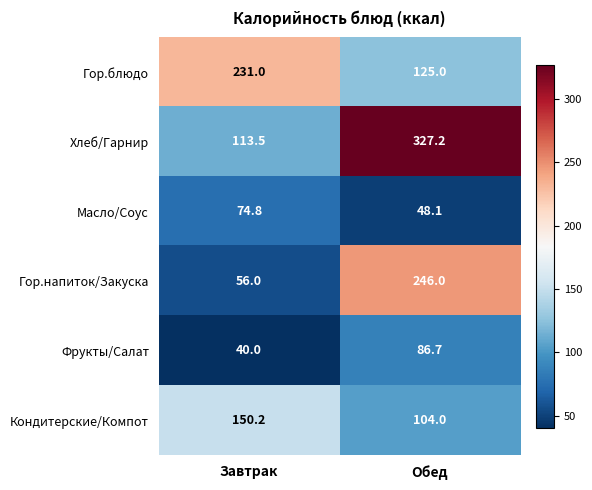

Reading right to left, list all the values displayed in this chart.

Гор.блюдо: Обед=125.0	Завтрак=231.0
Хлеб/Гарнир: Обед=327.2	Завтрак=113.5
Масло/Соус: Обед=48.1	Завтрак=74.8
Гор.напиток/Закуска: Обед=246.0	Завтрак=56.0
Фрукты/Салат: Обед=86.7	Завтрак=40.0
Кондитерские/Компот: Обед=104.0	Завтрак=150.2